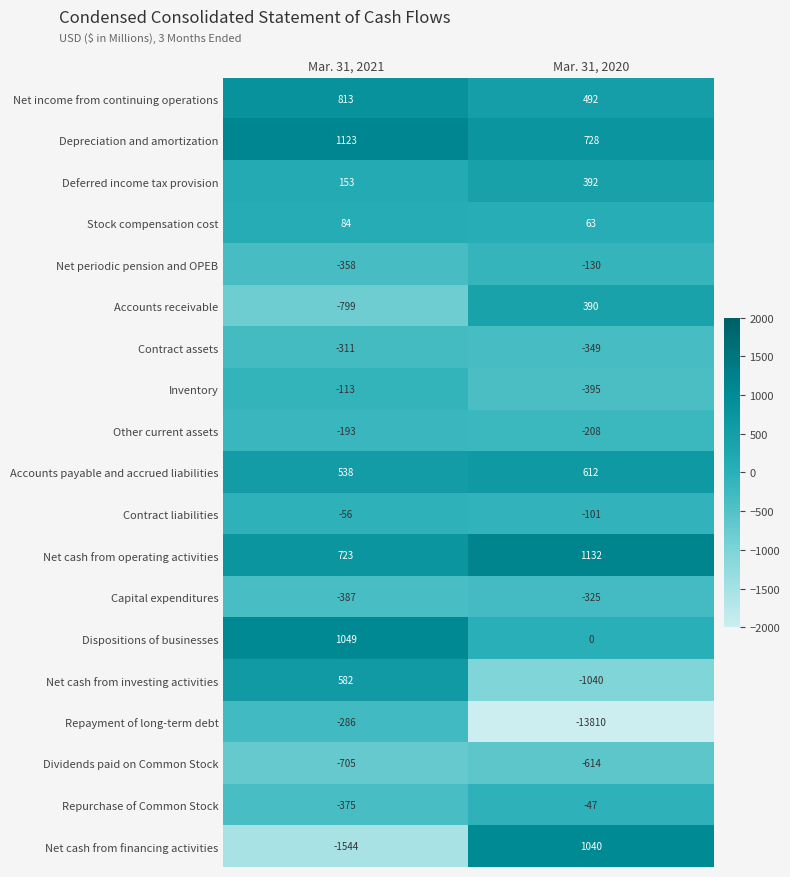

Which series has the widest spread of values?

Repayment of long-term debt